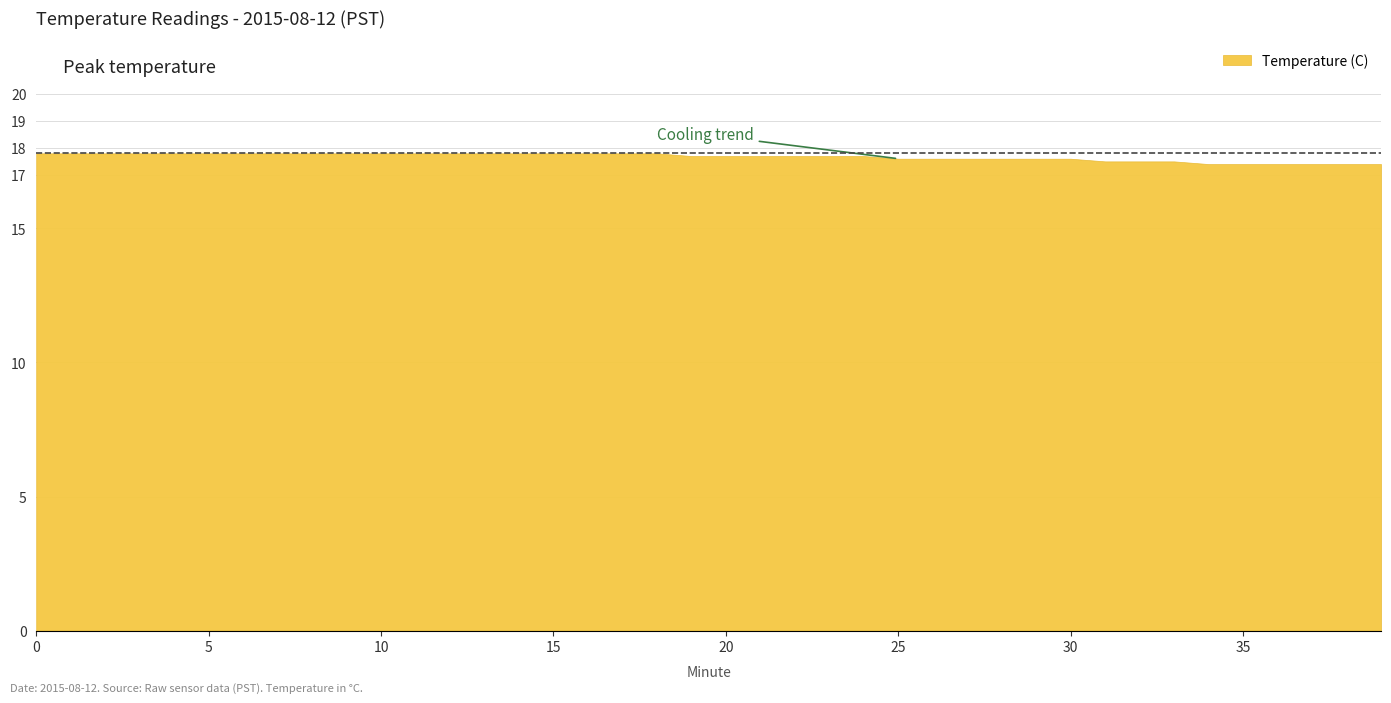

List the labels in order of value, largest first.

0, 1, 2, 3, 4, 5, 6, 7, 8, 9, 10, 11, 12, 13, 14, 15, 16, 17, 18, 19, 20, 21, 22, 23, 24, 25, 26, 27, 28, 29, 30, 31, 32, 33, 34, 35, 36, 37, 38, 39